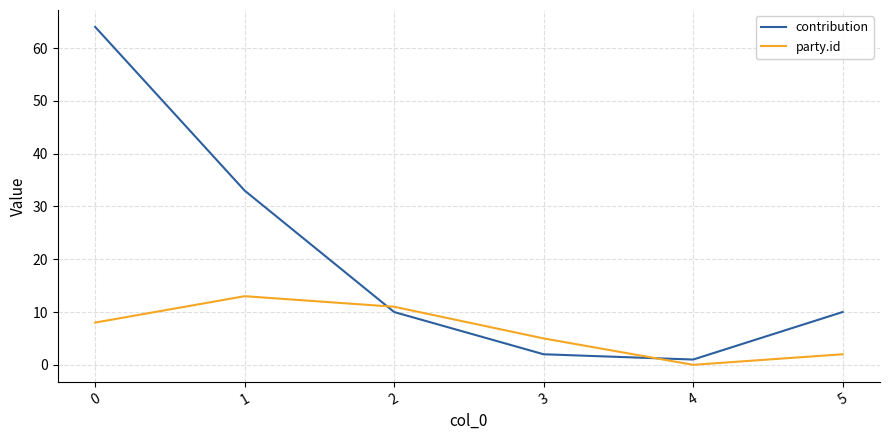

Rank the series by their maximum value, from lowest to highest.

party.id, contribution